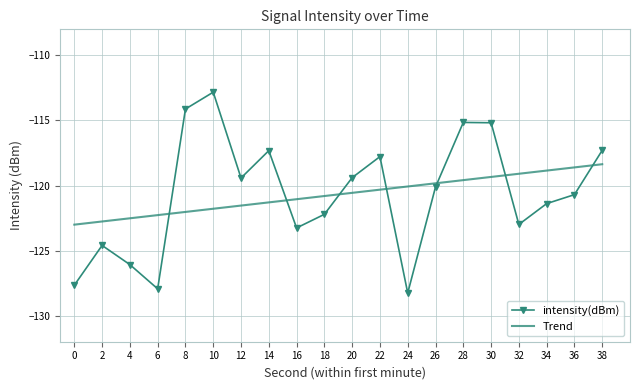

Is the value of Trend at 6 greater than the value of intensity(dBm) at 2?

Yes